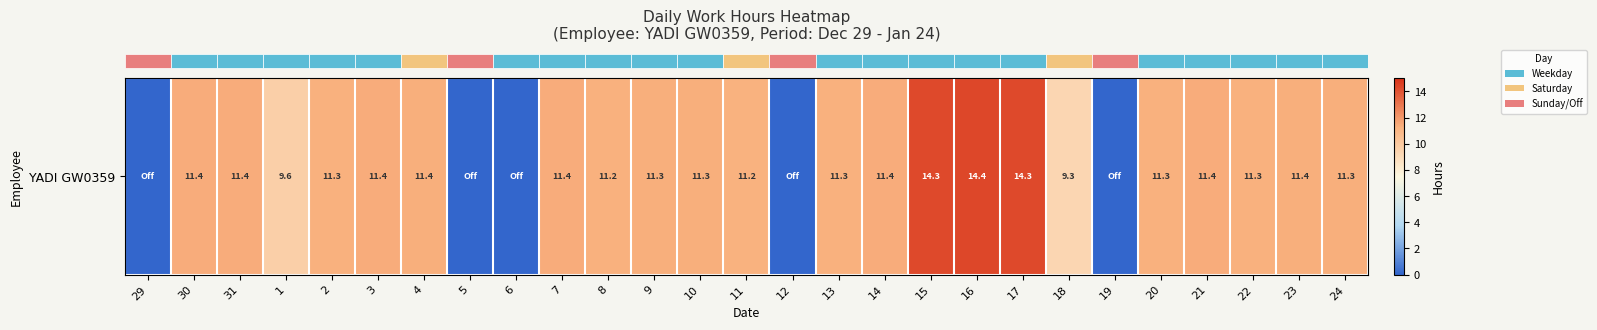

Reading left to right, transcribe all the data shown in this chart.

0.0	11.4	11.4	9.6	11.3	11.4	11.4	0.0	0.0	11.4	11.2	11.3	11.3	11.2	0.0	11.3	11.4	14.3	14.4	14.3	9.3	0.0	11.3	11.4	11.3	11.4	11.3